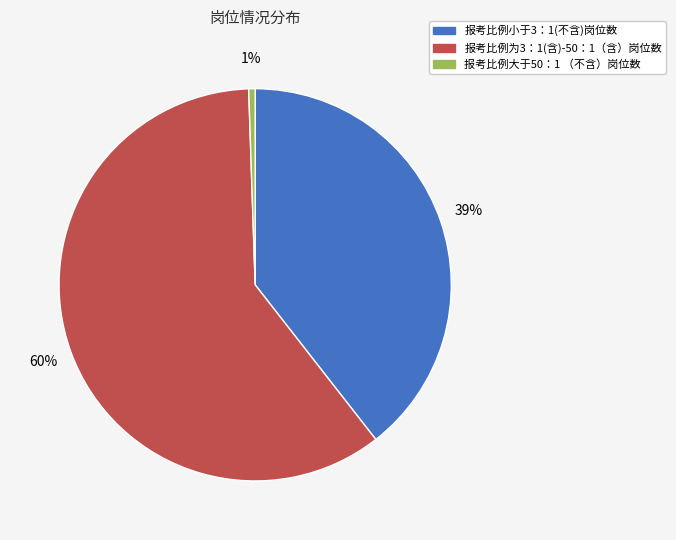

To the nearest percent, what is the combined percentage of 报考比例为3：1(含)-50：1（含）岗位数 and 报考比例小于3：1(不含)岗位数?

99%